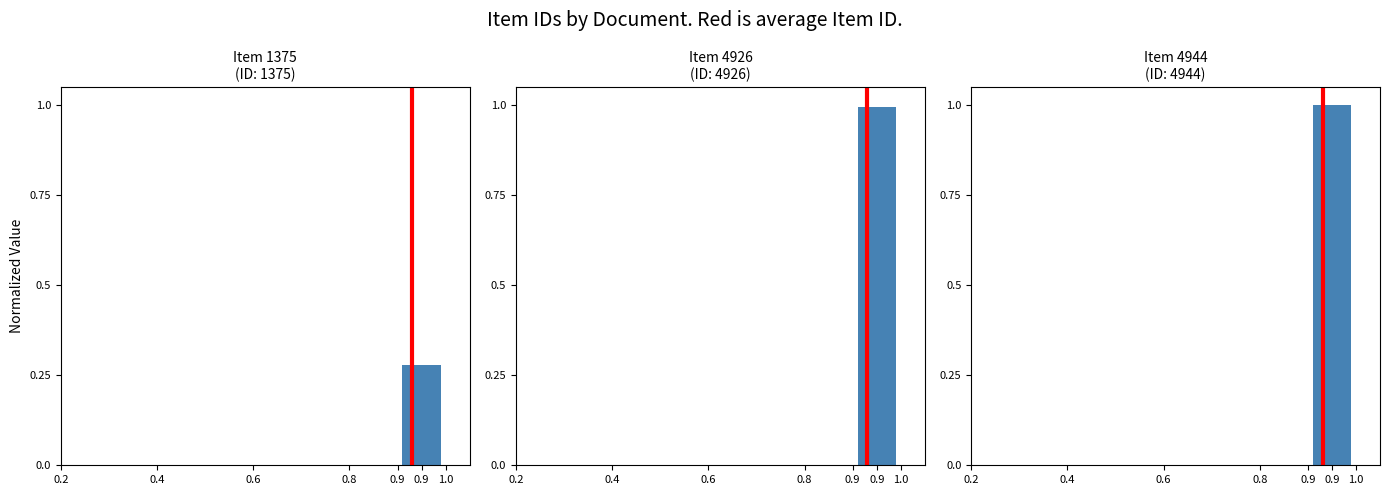

What is the value of the 2nd bar from the left?

1